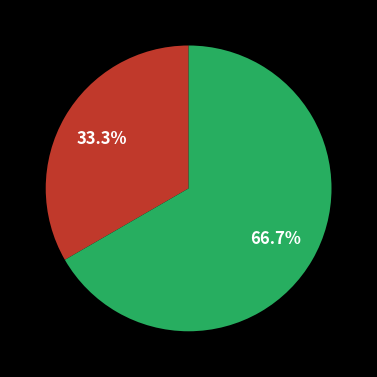

Is there any slice that represents more than half of the pie?

Yes